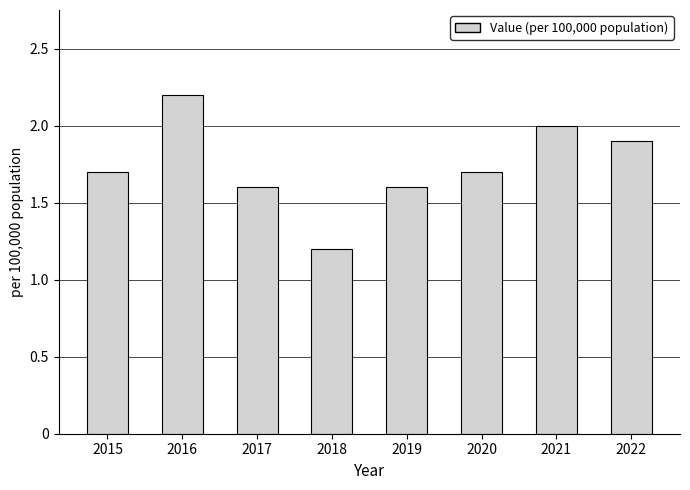

What is the average value?

1.7